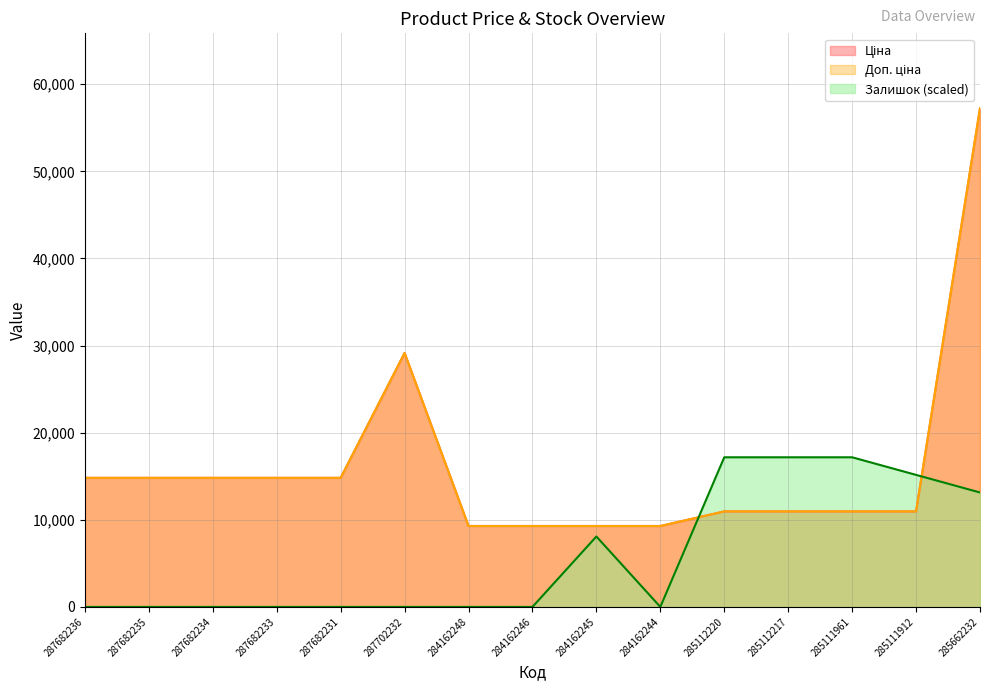

Where is Доп. ціна nearest to the value 33274?

287702232